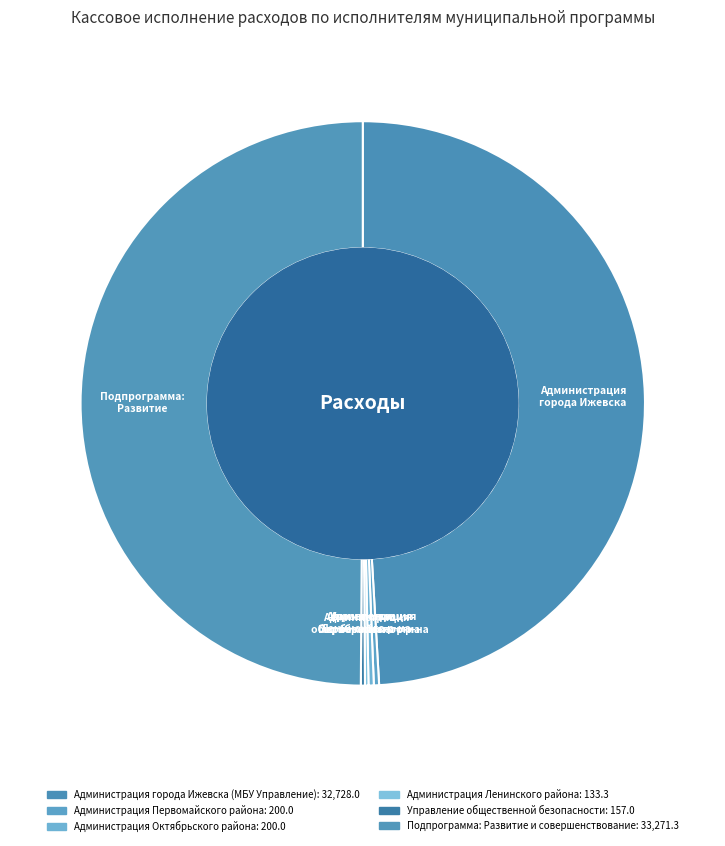

To the nearest percent, what is the difference between the Администрация Ленинского района and Администрация города Ижевска (МБУ Управление) slice percentages?

49%